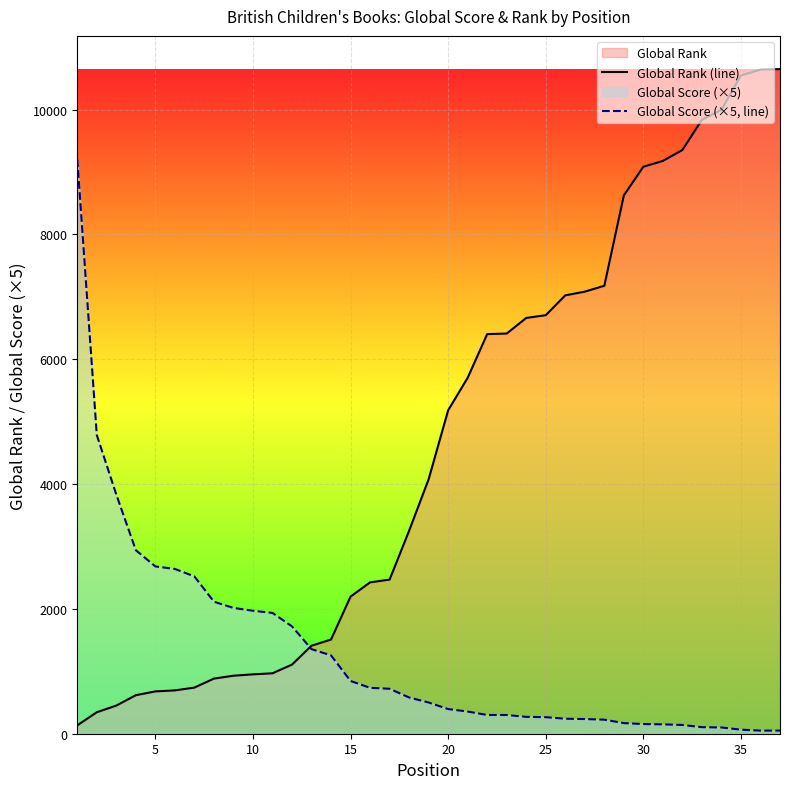

True or false: Global Rank (line) has more than 2 interior local peaks.

False